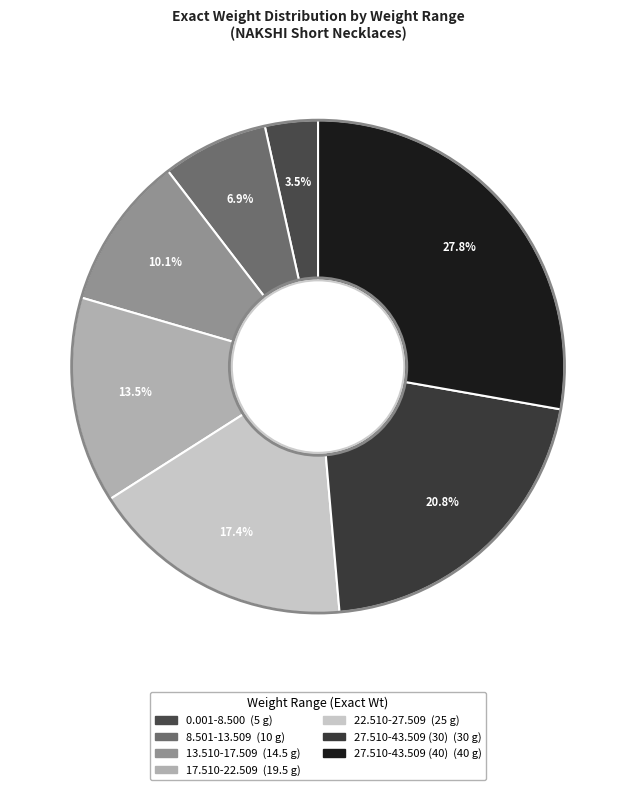

Which category has the biggest portion of the pie?

27.510-43.509 (40)